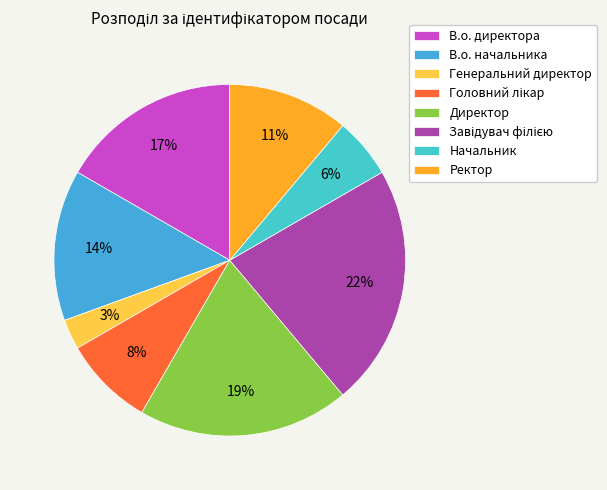

The Ректор slice represents 22% of the pie. True or false?

False